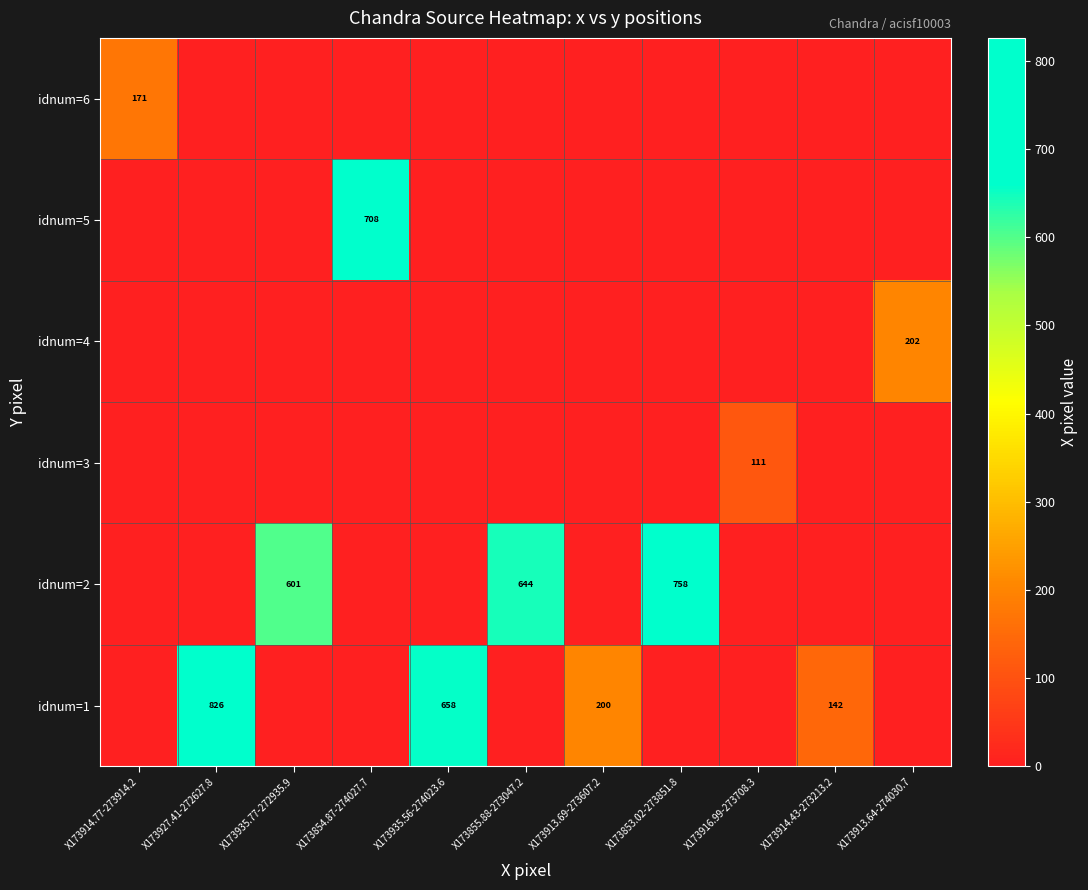

How many data points does each series have?

11